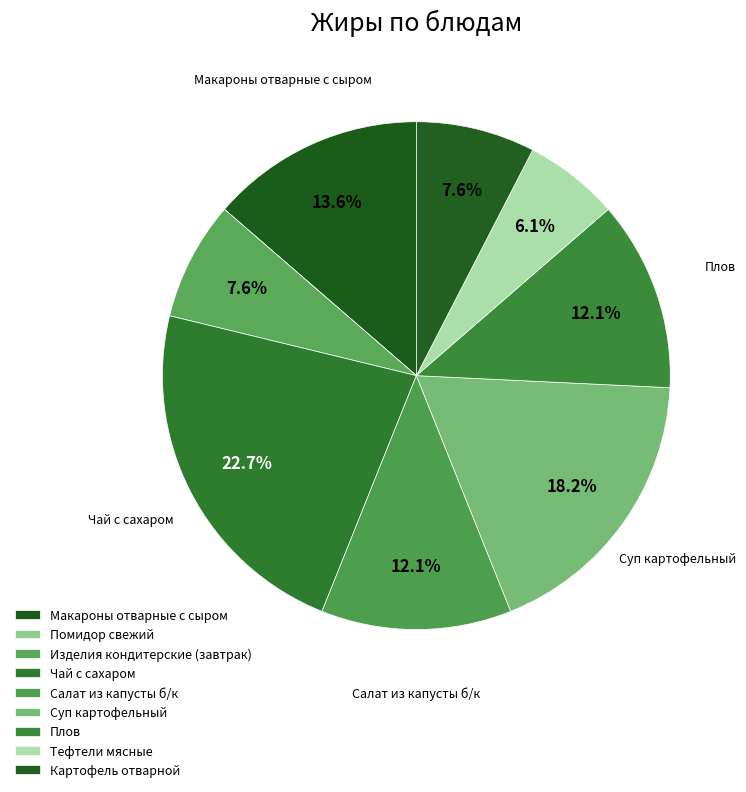

What percentage is the Изделия кондитерские (завтрак) slice, to the nearest percent?

8%